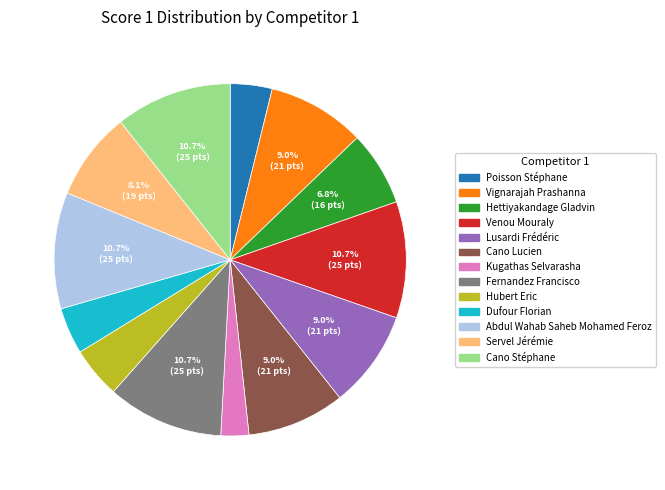

To the nearest percent, what is the combined percentage of Vignarajah Prashanna and Cano Lucien?

18%